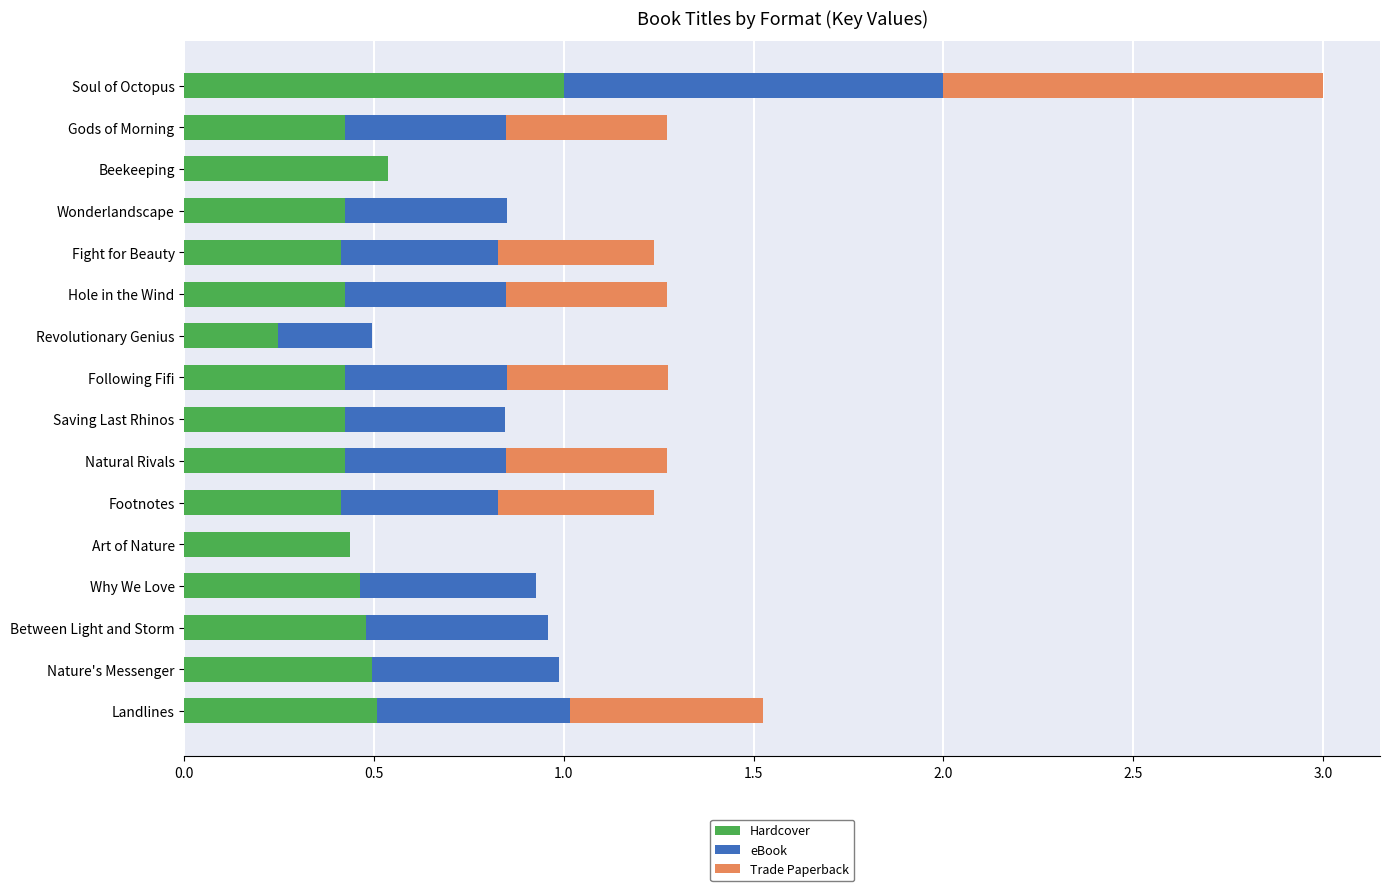

At which category is the sum across all series the highest?

Soul of Octopus